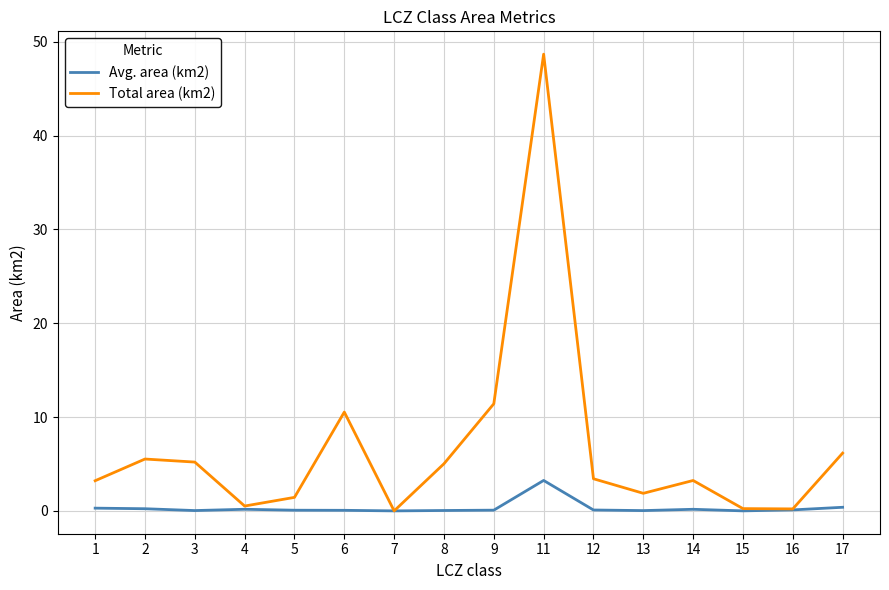

How many interior local peaks does the Total area (km2) series have?

4